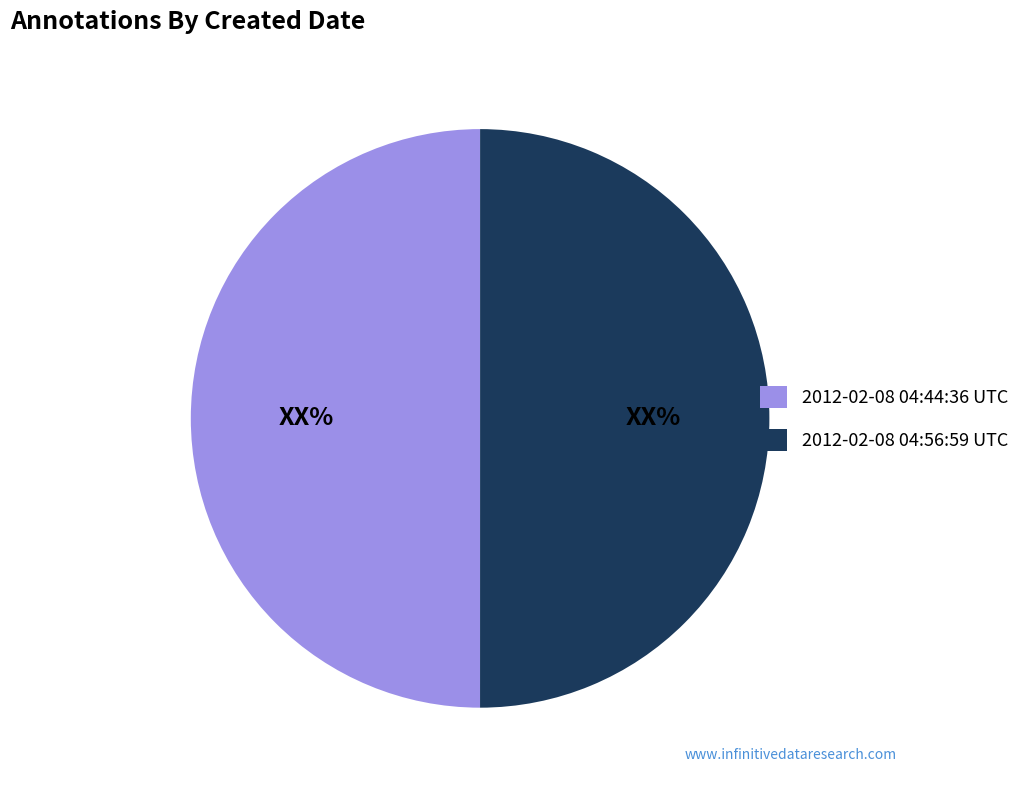

Is the sum of 2012-02-08 04:56:59 UTC and 2012-02-08 04:44:36 UTC greater than half?

Yes